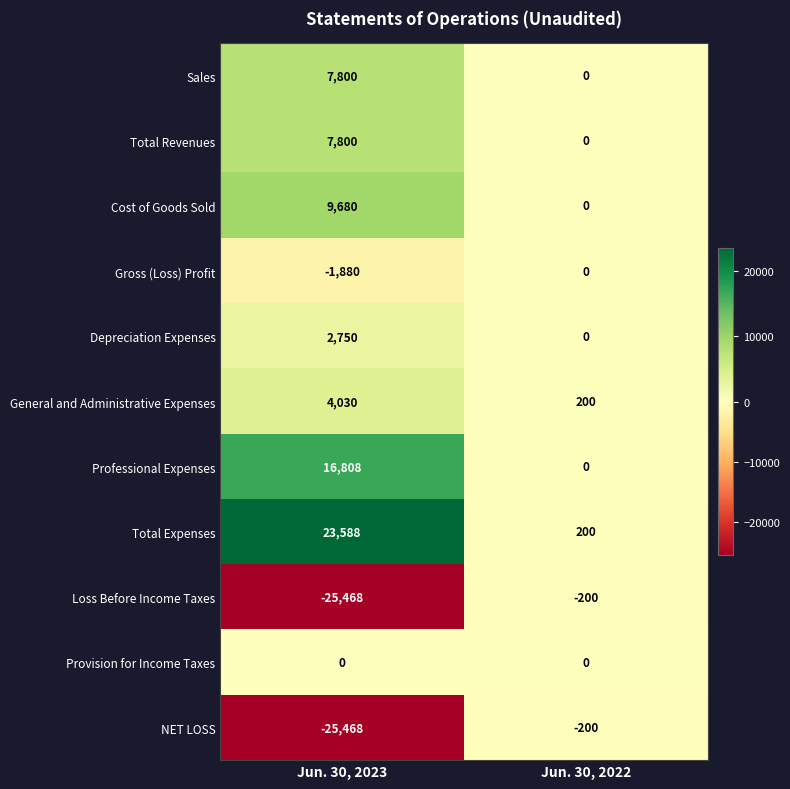

What is the average value of the Cost of Goods Sold series?

4840